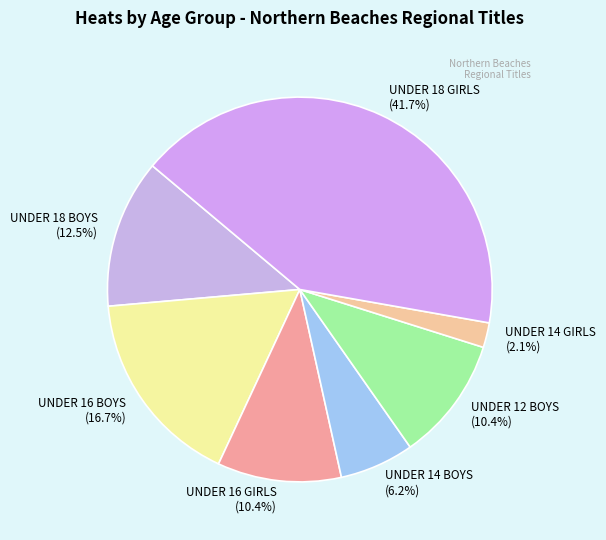

To the nearest percent, what is the difference between the UNDER 14 BOYS and UNDER 18 BOYS slice percentages?

6%